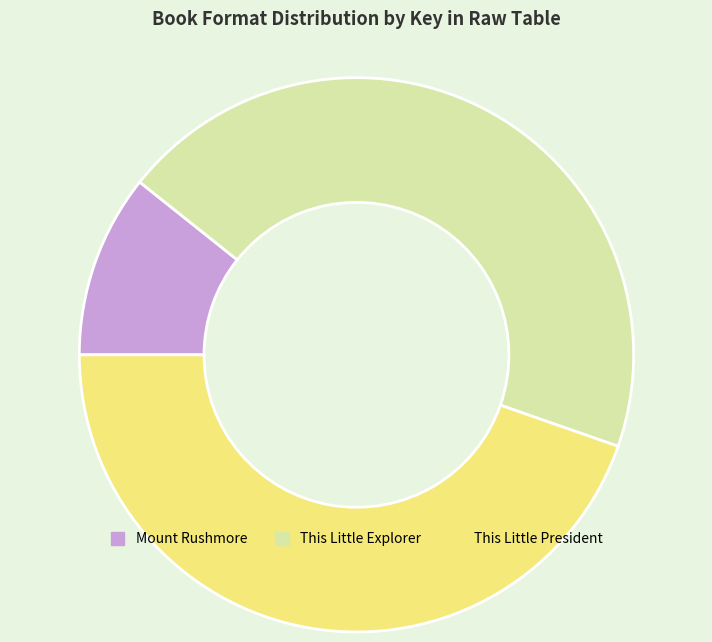

What is the smallest slice in the pie chart?

Mount Rushmore